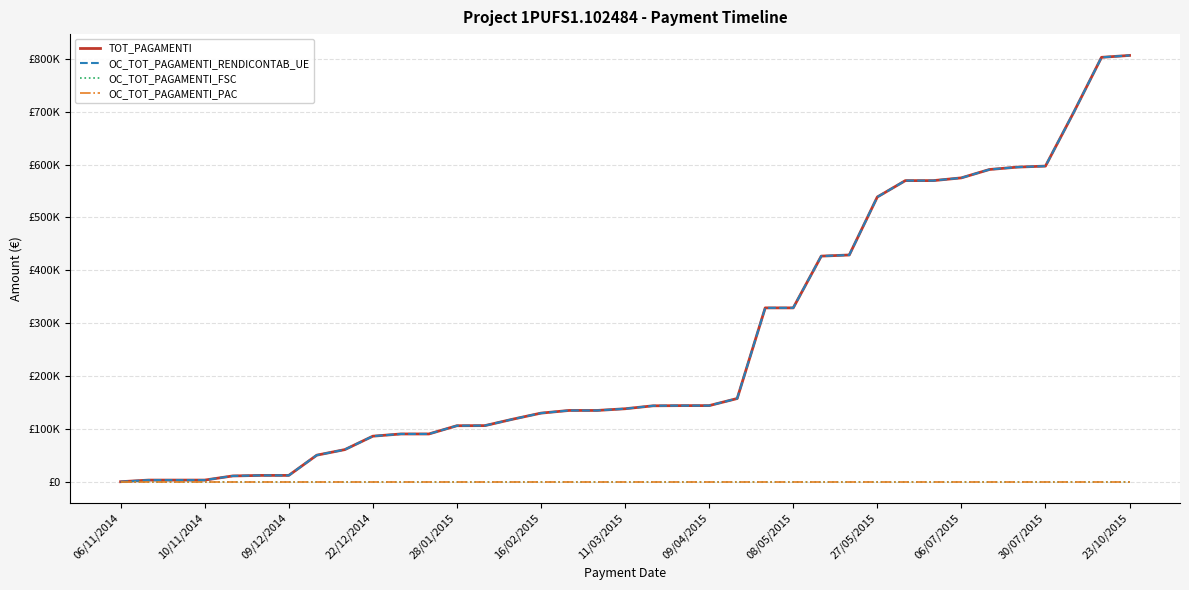

At which label is OC_TOT_PAGAMENTI_FSC closest to 0?

06/11/2014